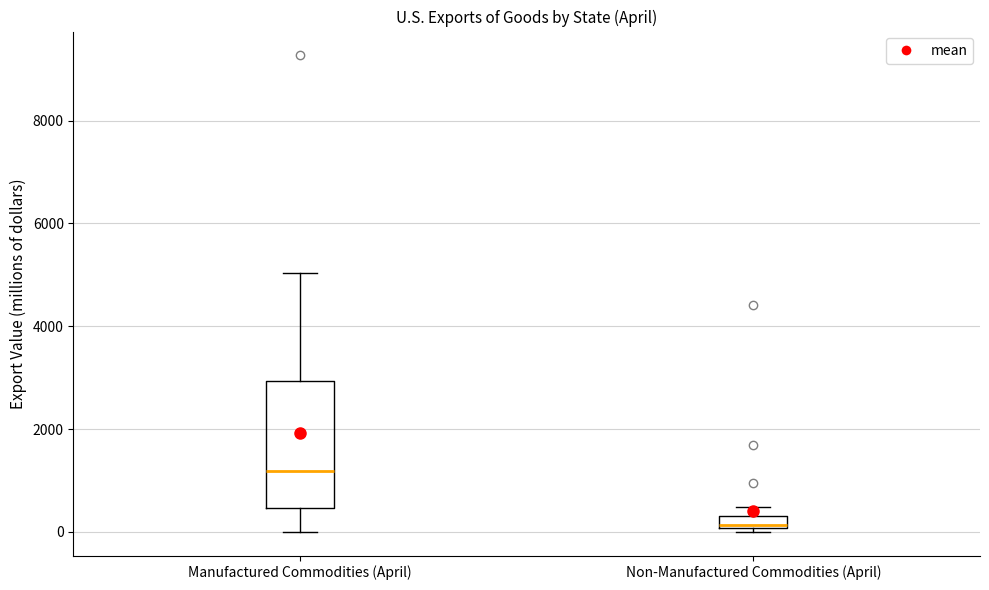

Where does the upper whisker of the box for Manufactured Commodities (April) end on the y-axis? The values are not printed on the chart, so give them approximately, as read against the axis.

5000